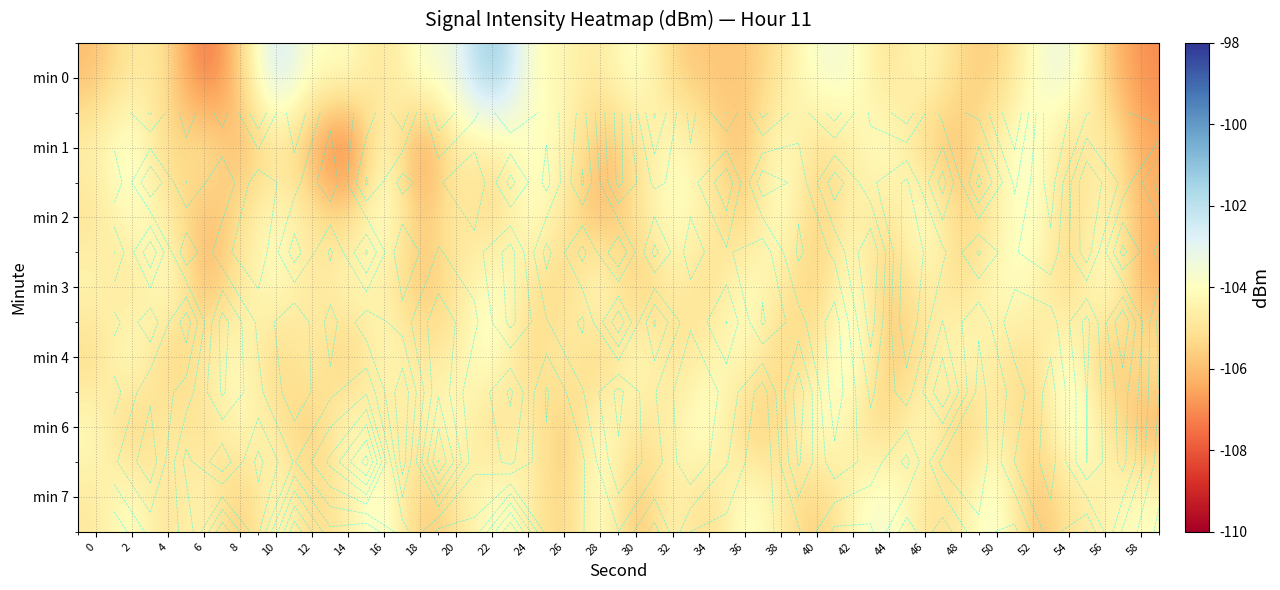

Between 46 and 16, which is larger?

46